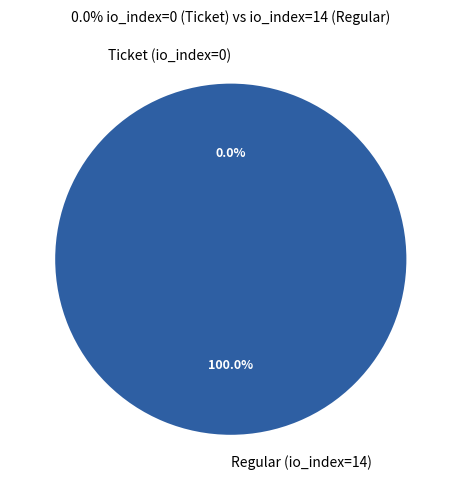

To the nearest percent, what is the difference between the largest and smallest slice percentages?

100%